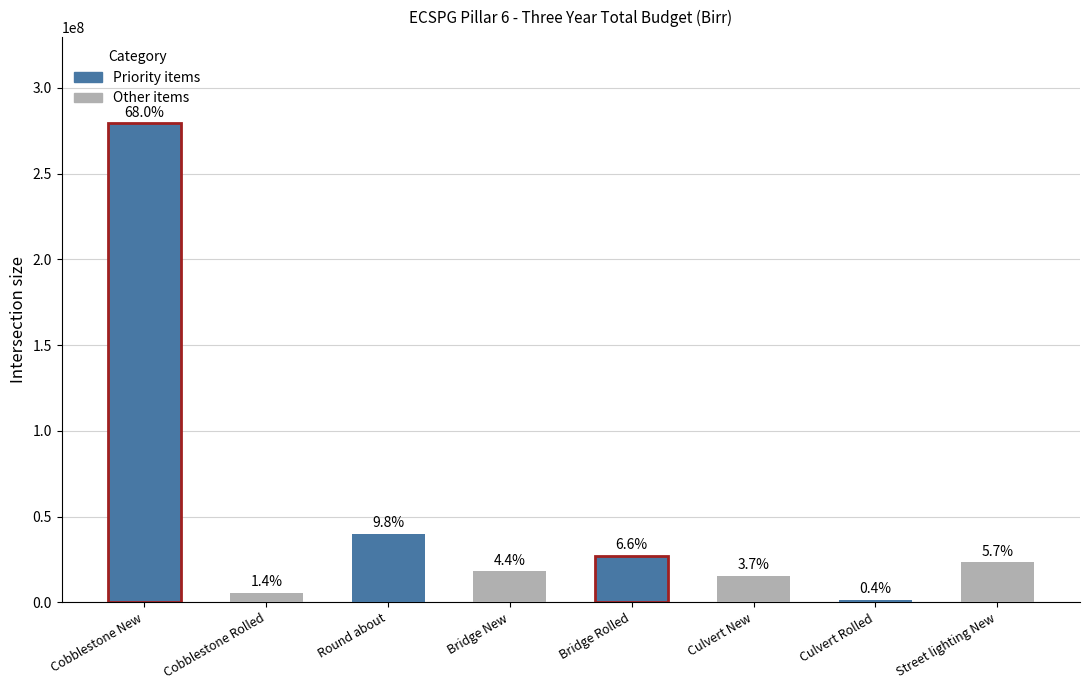

What is the sum of the values at Cobblestone Rolled and Culvert Rolled?

7091257.0